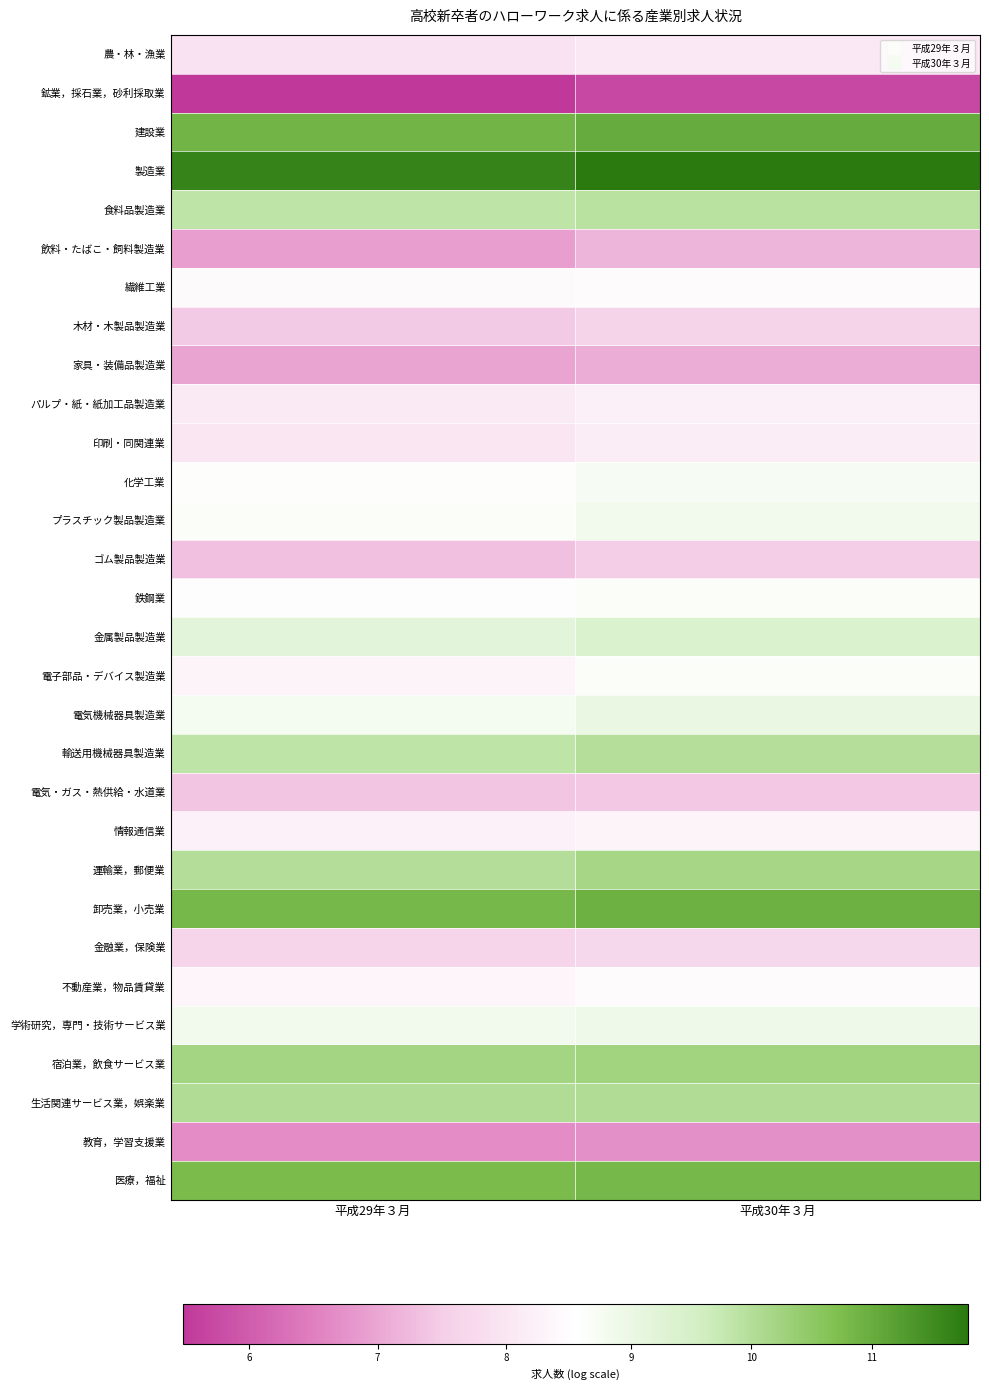

At how many categories does at least one series exceed 7?

2